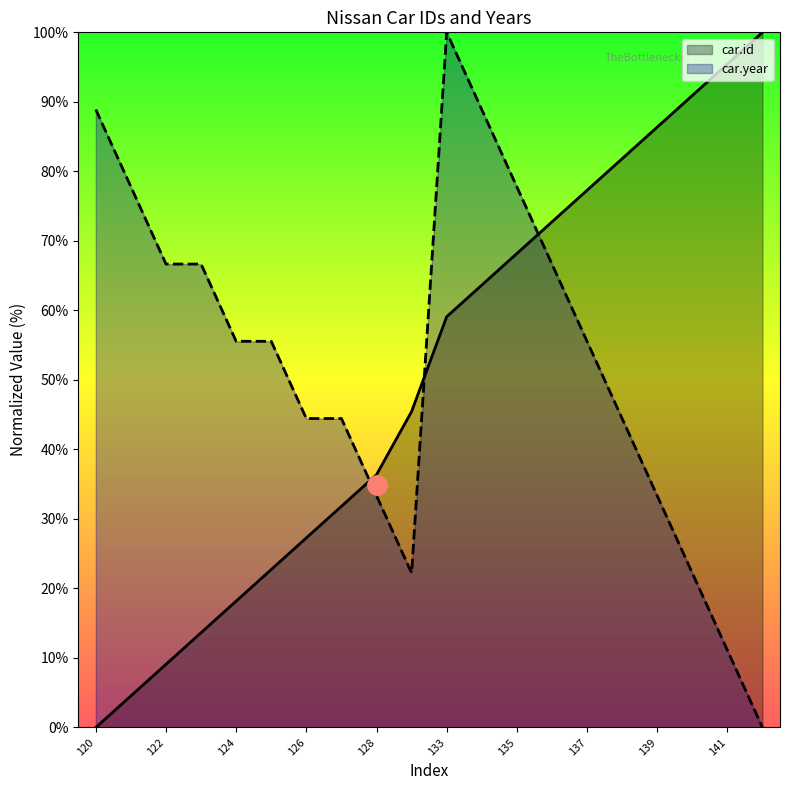

True or false: car.year has a value of 88.9 at 120.

True